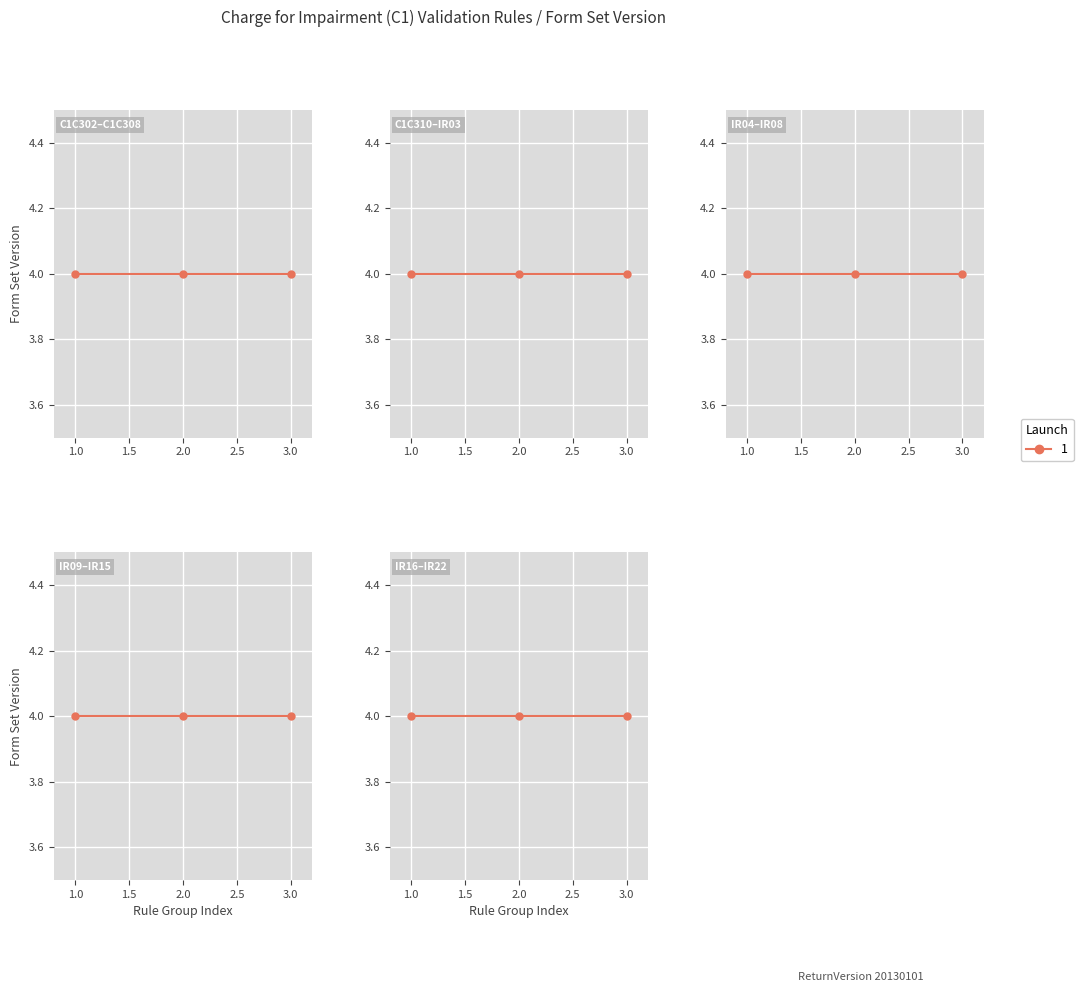

Where is the data nearest to the value 10065052?

C1C302